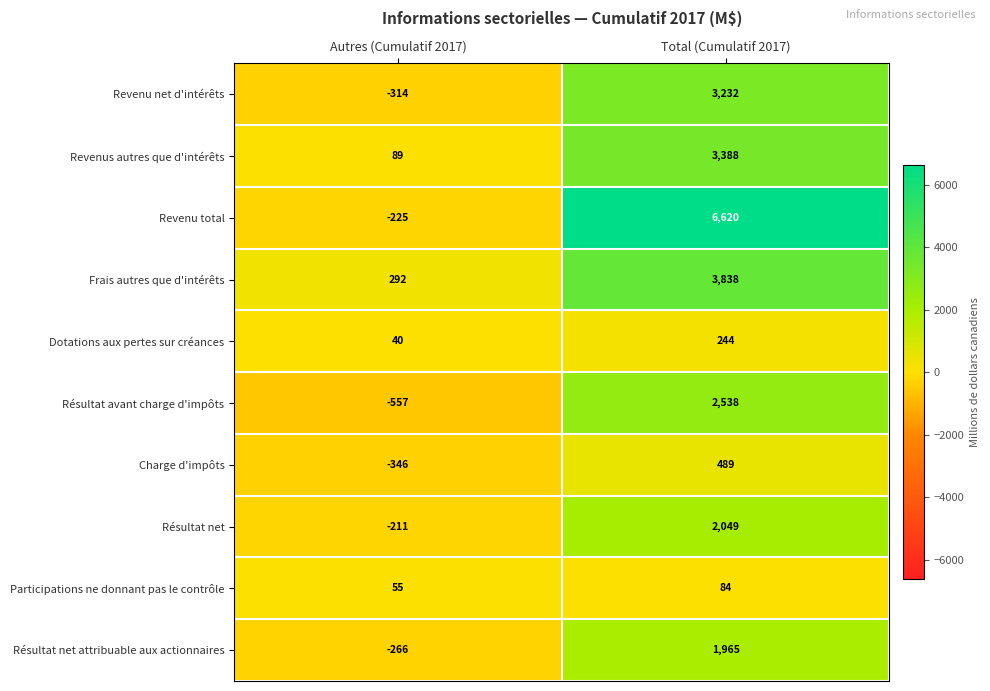

What is the highest value of the Résultat net series?

2049